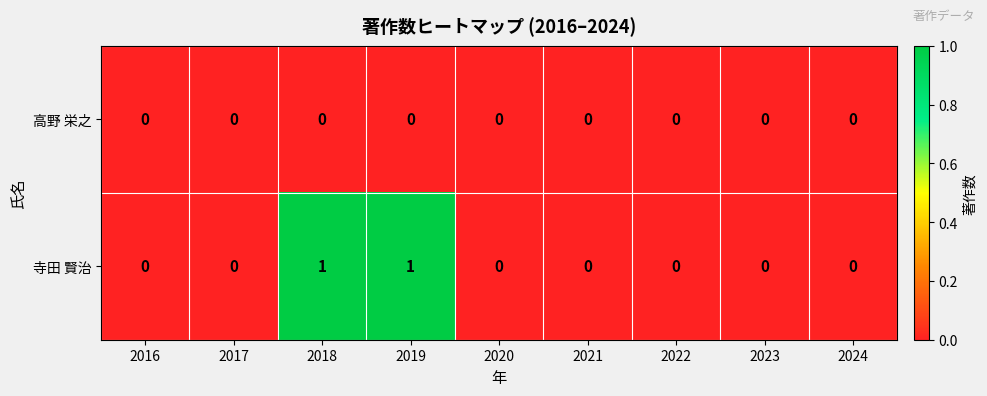

Which series has the widest spread of values?

寺田 賢治